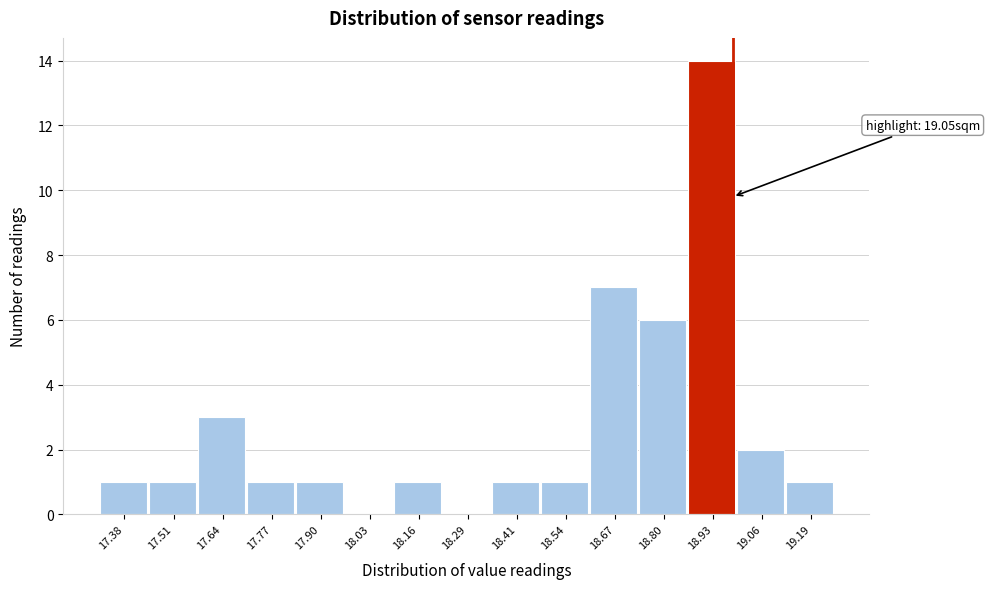

Reading left to right, extract all data points from this chart.

17.38=1	17.51=1	17.64=3	17.77=1	17.90=1	18.03=0	18.16=1	18.29=0	18.41=1	18.54=1	18.67=7	18.80=6	18.93=14	19.06=2	19.19=1